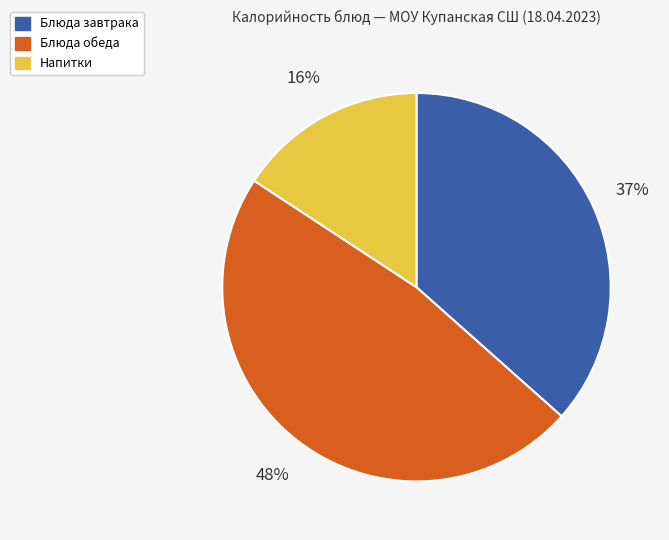

Count the number of slices in the pie.

3